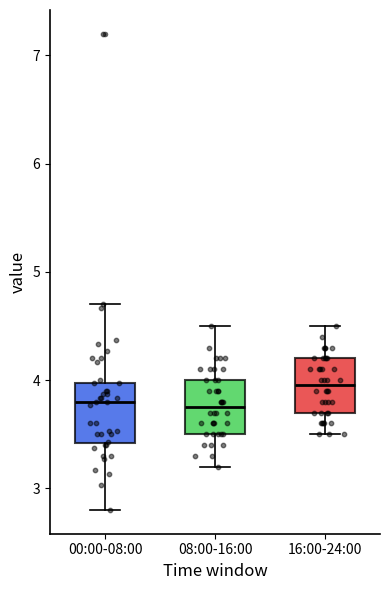

Reading left to right, transcribe this box plot: for each box, give where its median line is, the range the box spans, and where its two whiskers end, as read against the y-axis. The values are not printed on the chart, so give them approximately, as read against the axis.

00:00-08:00: median 3.8, box 3.4 to 4.0, whiskers 2.8 to 4.7
08:00-16:00: median 3.8, box 3.5 to 4.0, whiskers 3.2 to 4.5
16:00-24:00: median 4.0, box 3.7 to 4.2, whiskers 3.5 to 4.5